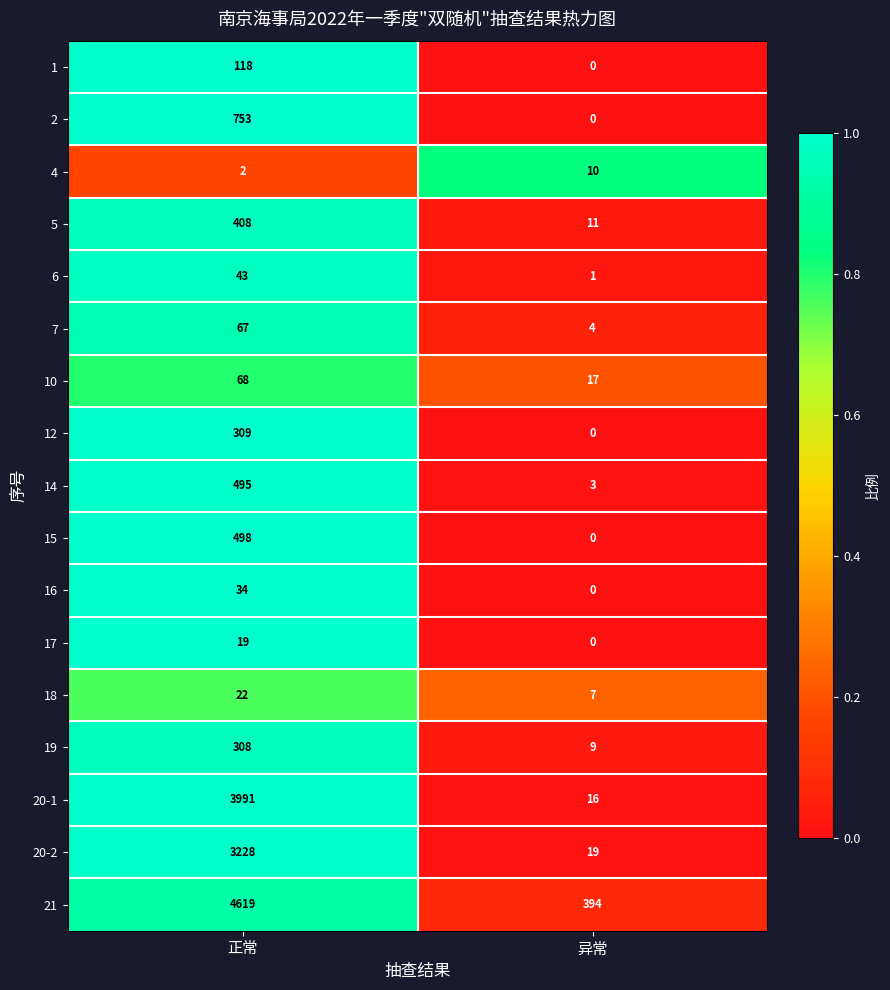

The value of 1 at 正常 is 118. True or false?

True